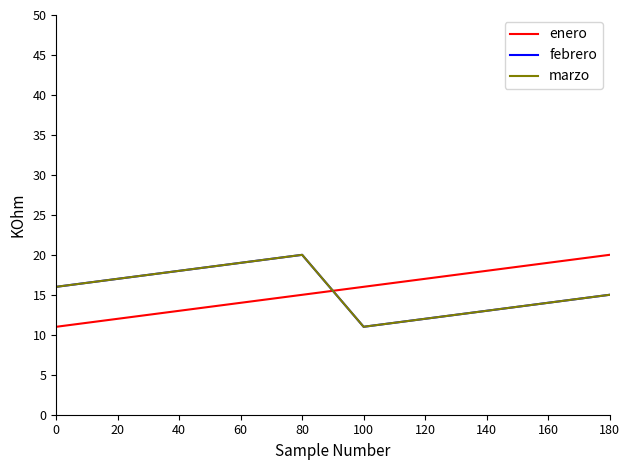

Rank the categories by enero value from highest to lowest.

180, 160, 140, 120, 100, 80, 60, 40, 20, 0